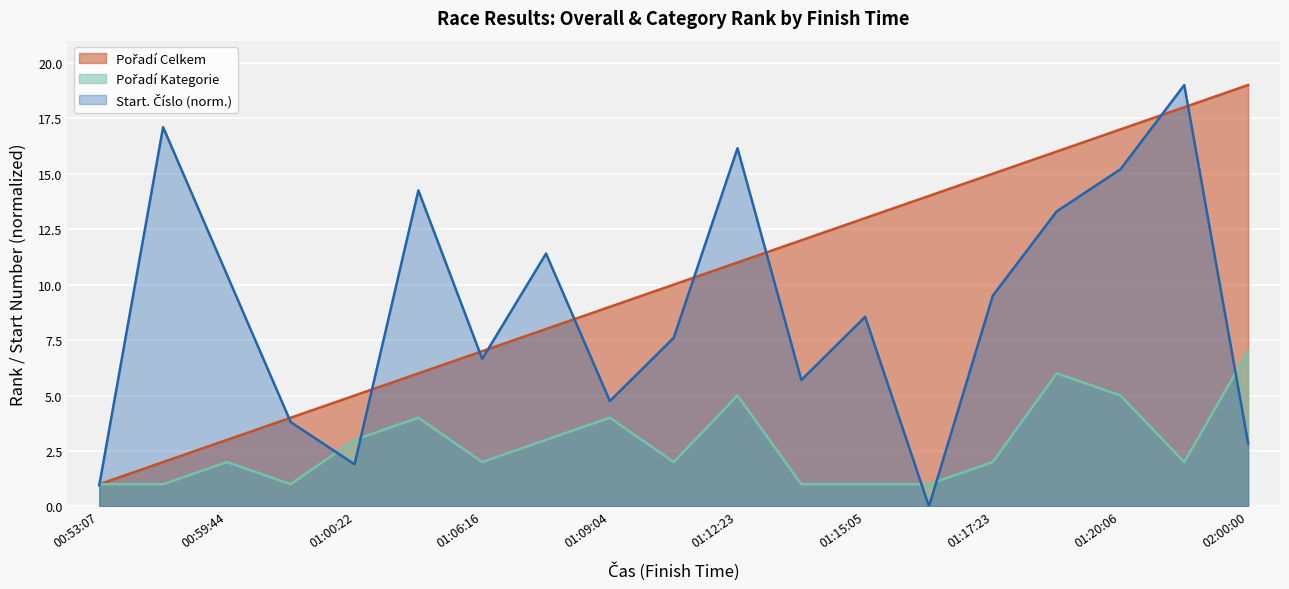

At which label does Start. Číslo reach its minimum?

01:15:33